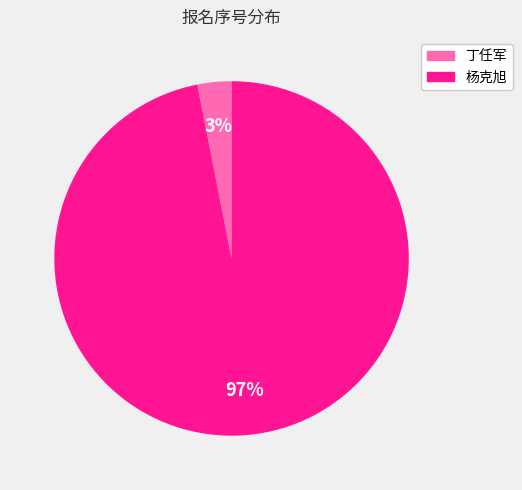

True or false: 丁任军 accounts for 3% of the total.

True